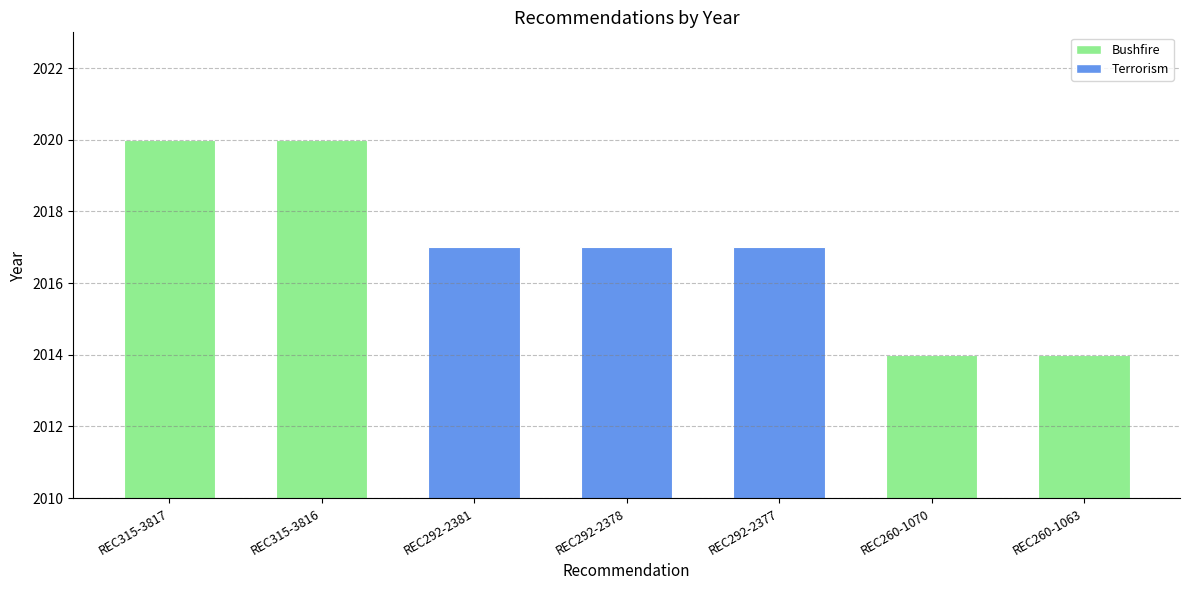

What is the change in value from REC315-3817 to REC292-2381?

-3